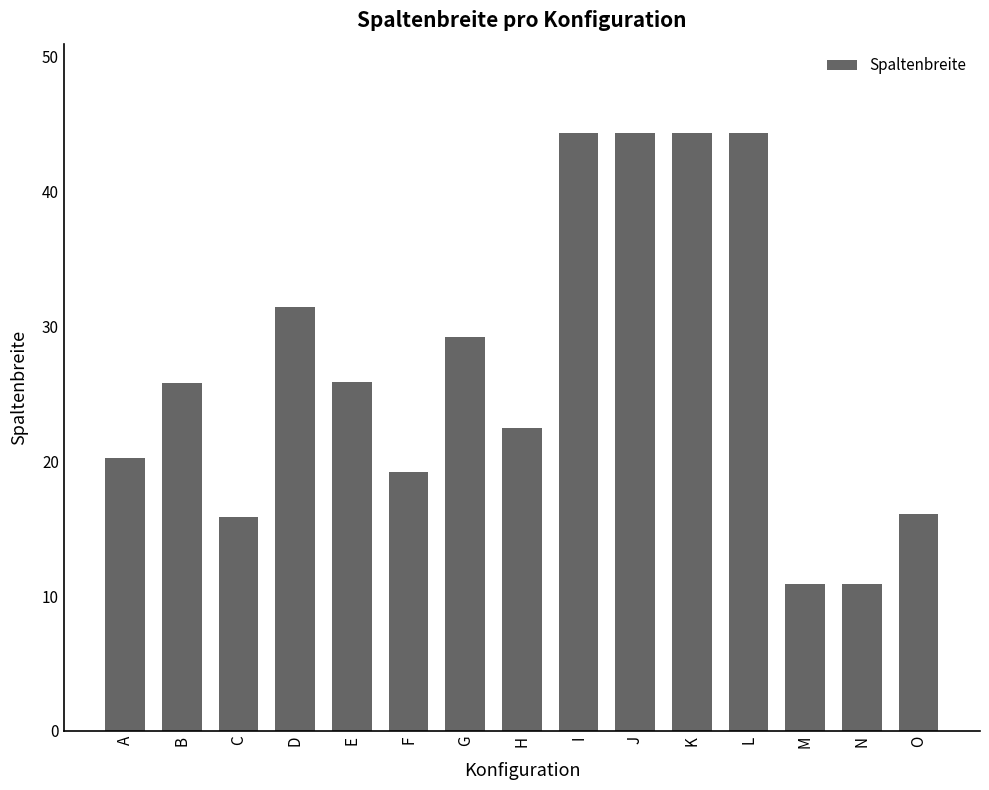

Read the value at C.

15.9